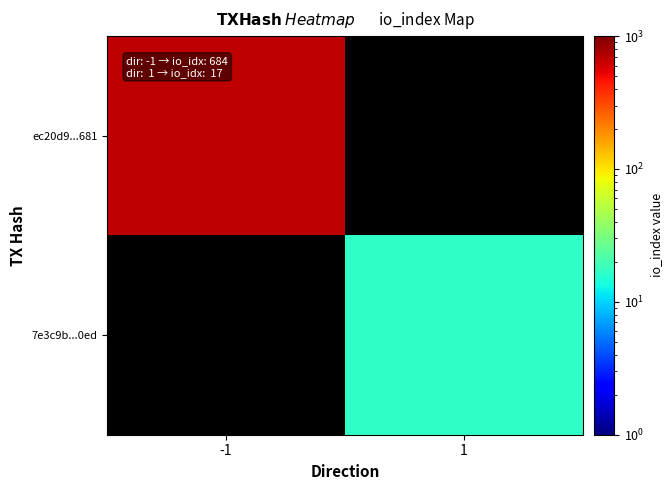

Which series has the largest range (max minus min)?

ec20d9...681